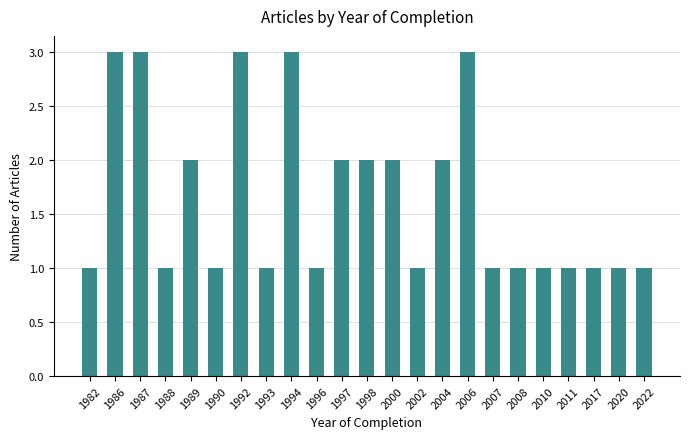

Reading right to left, list all the values displayed in this chart.

1	1	1	1	1	1	1	3	2	1	2	2	2	1	3	1	3	1	2	1	3	3	1